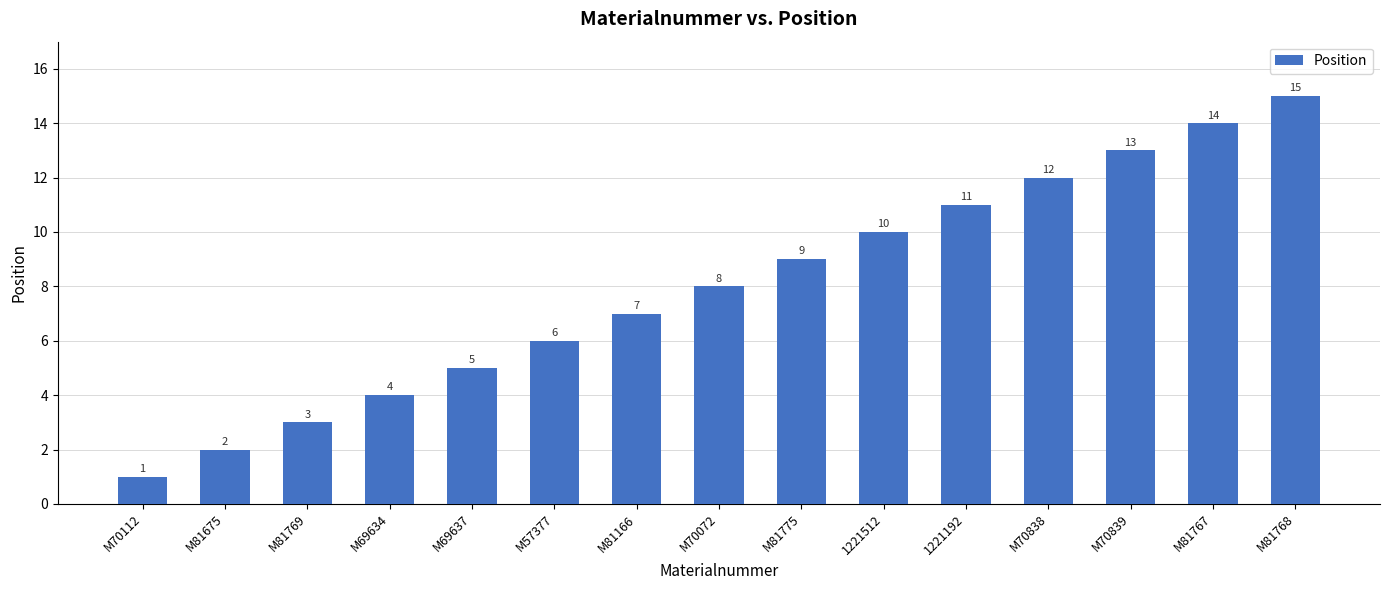

Does the chart contain any negative values?

No